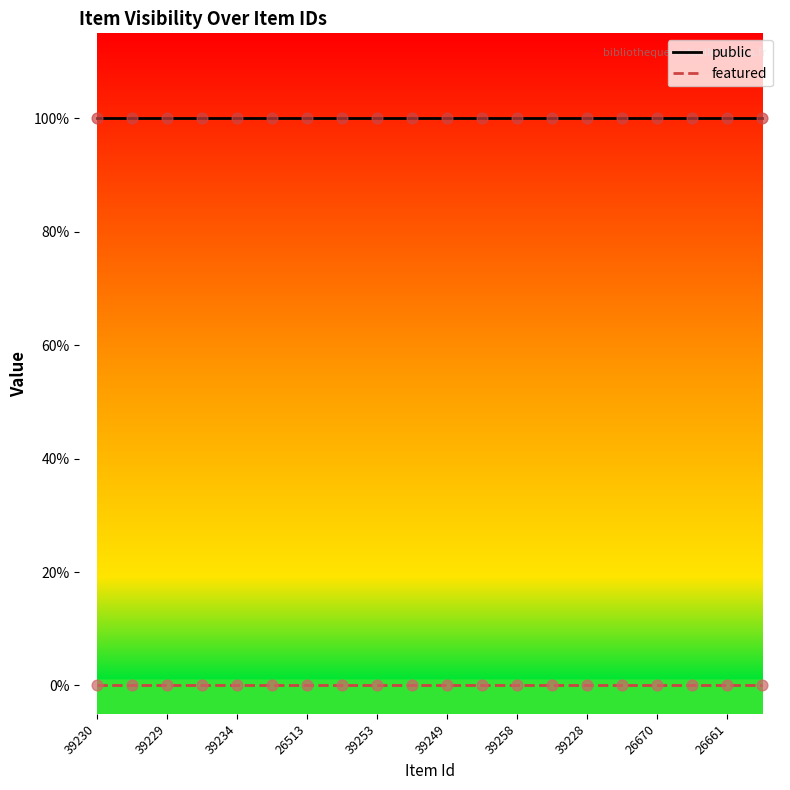

What are all the series names shown in the legend?

public, featured